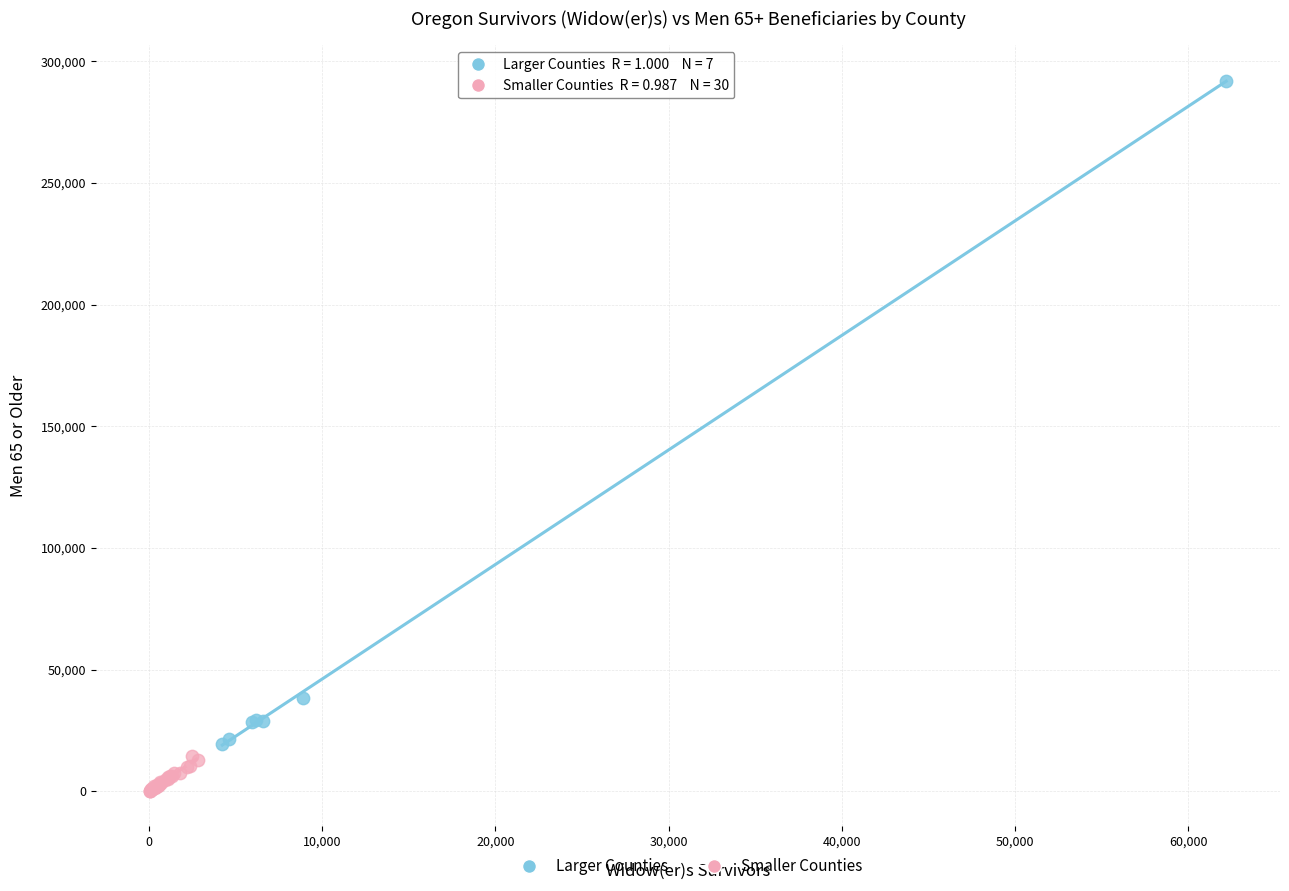

Which series contains the lowest Y value?

Smaller Counties